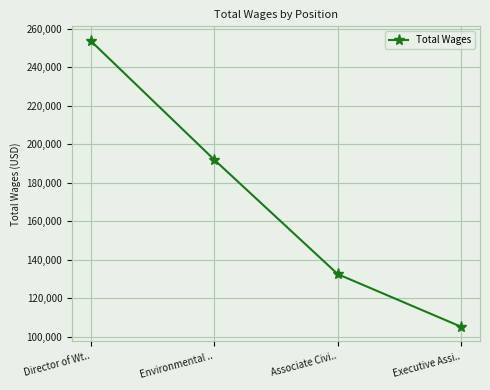

How many categories are shown in the chart?

4